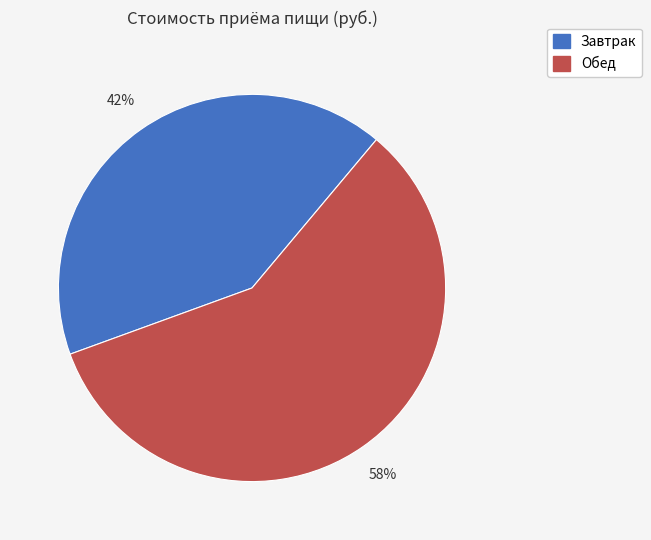

Is it true that Завтрак is 42% of the pie?

True